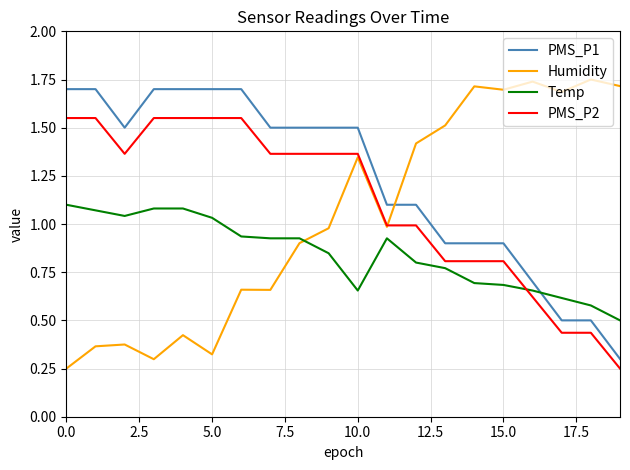

Which series has the largest total across all categories?

PMS_P1